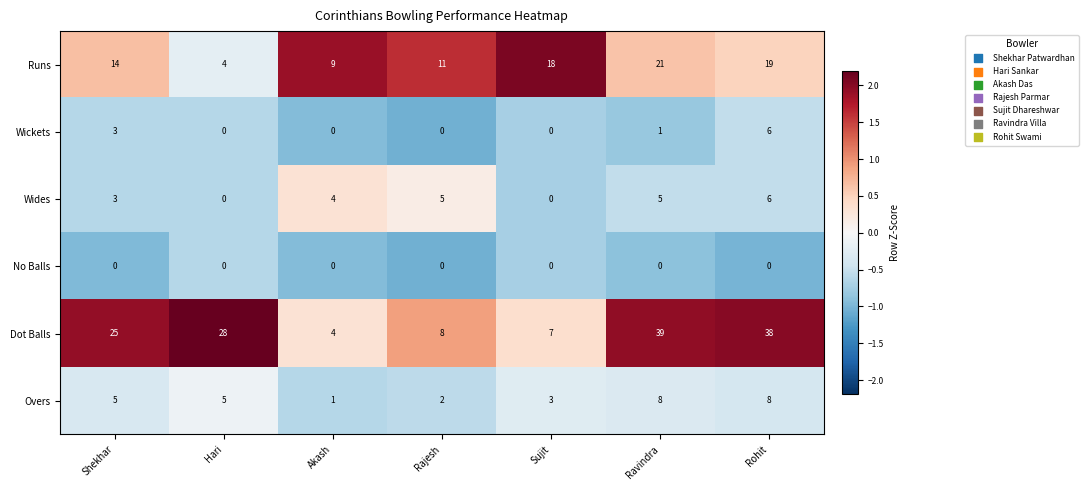

How many series are shown in this chart?

6